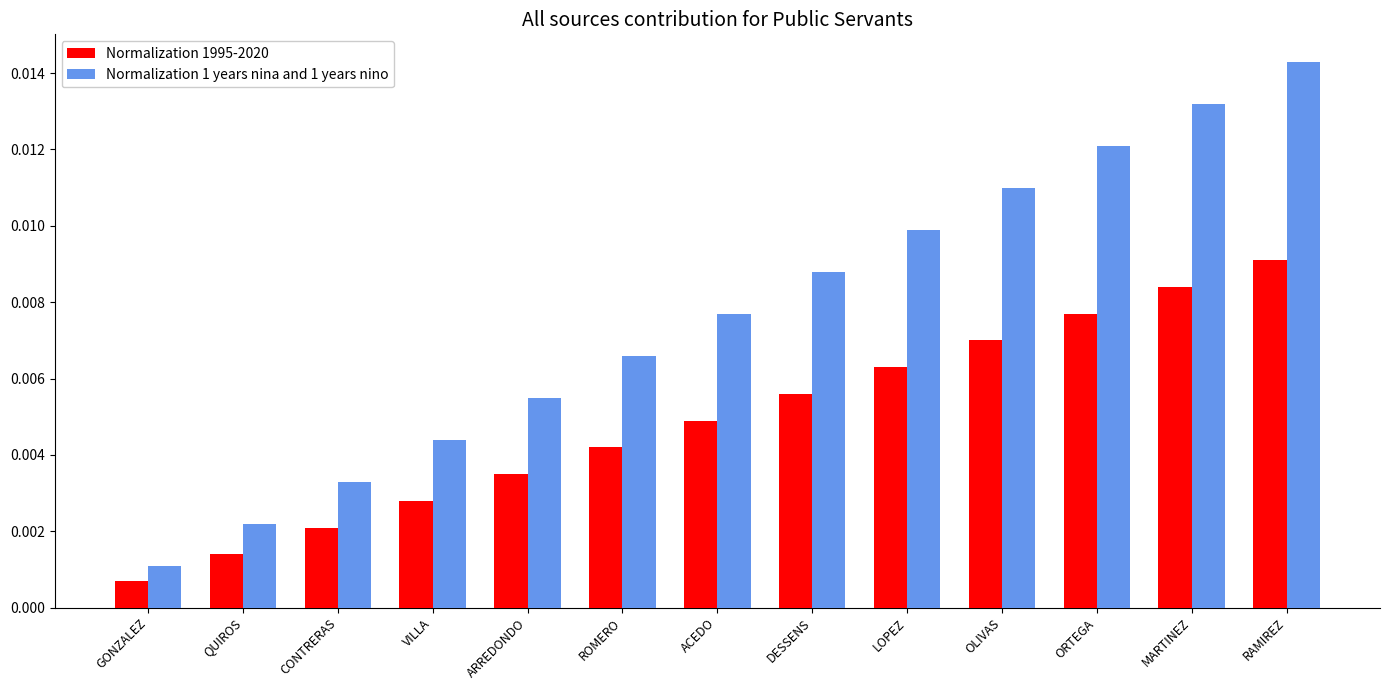

Which label corresponds to the largest value in the chart?

RAMIREZ